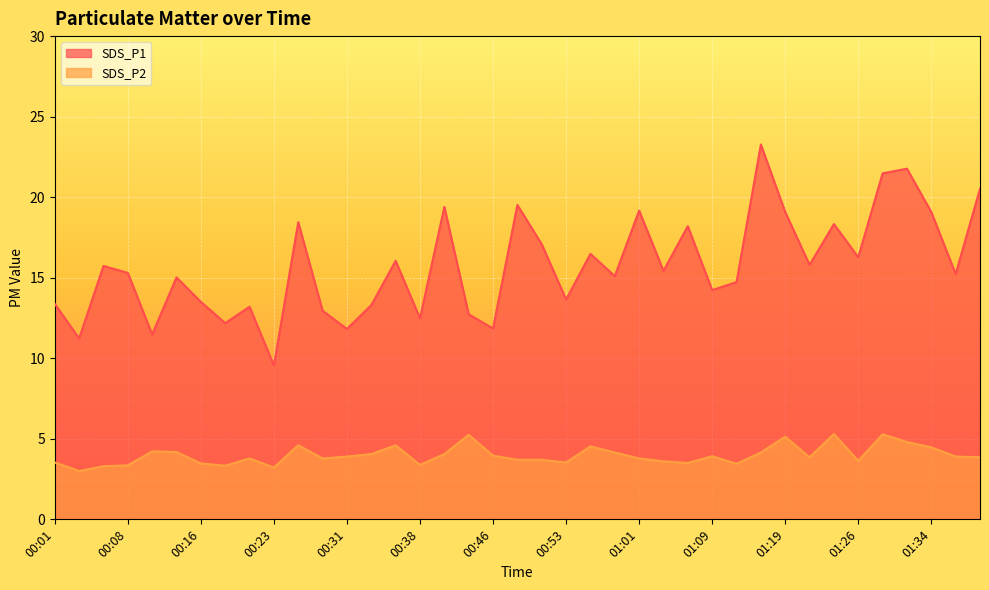

How many lines are shown in the chart?

2